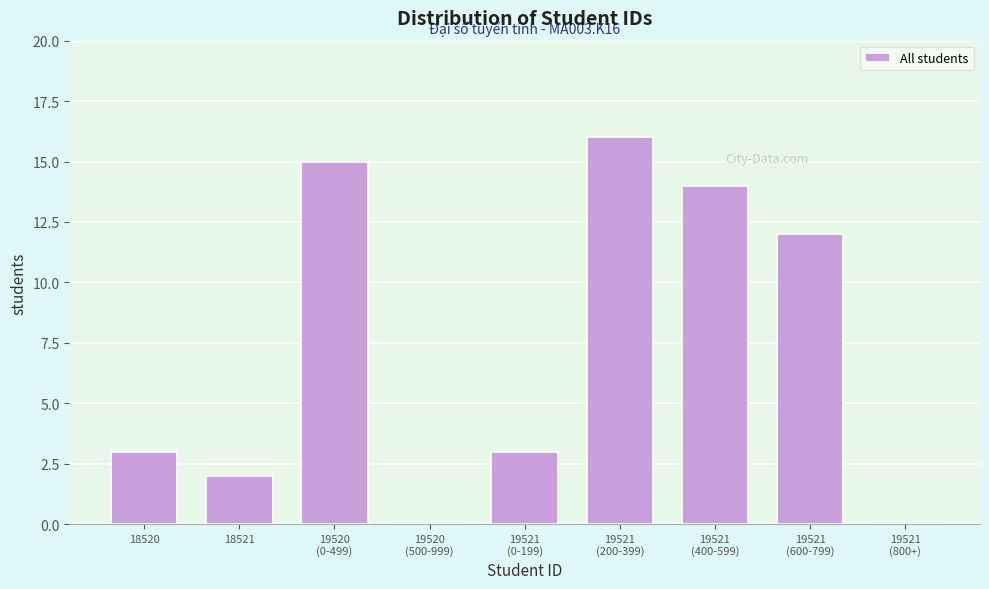

What is the ratio of the value at 18521 to the value at 18520?

0.7